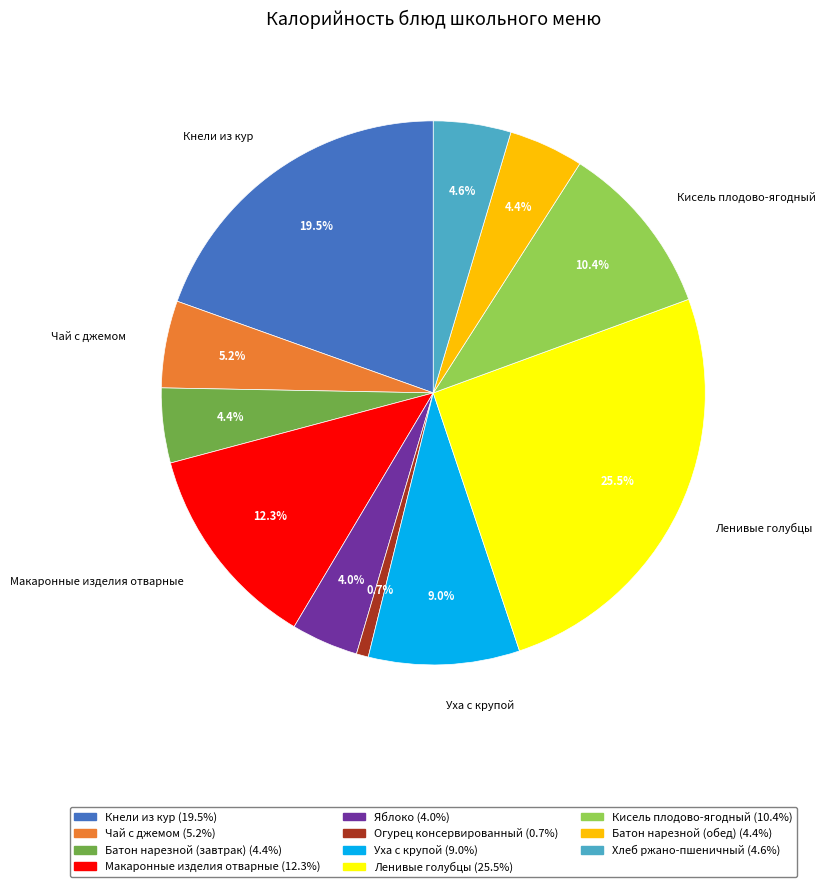

Which has a higher value, Макаронные изделия отварные or Чай с джемом?

Макаронные изделия отварные